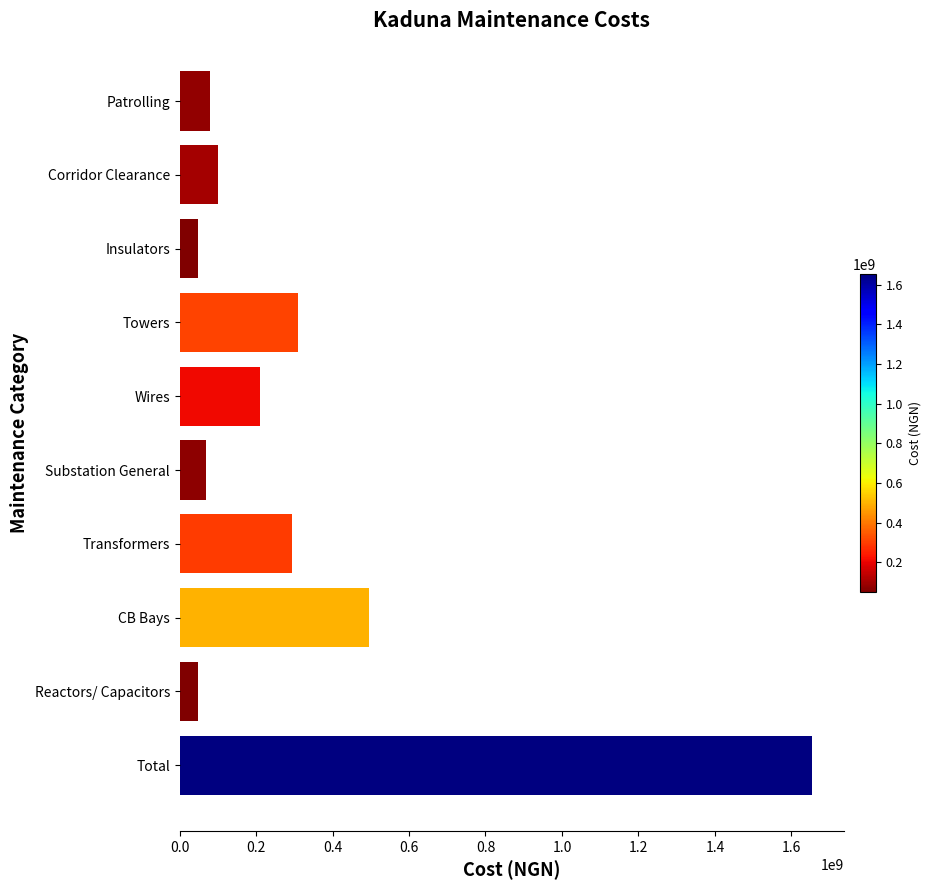

At which label is the value closest to 851504657?

CB Bays